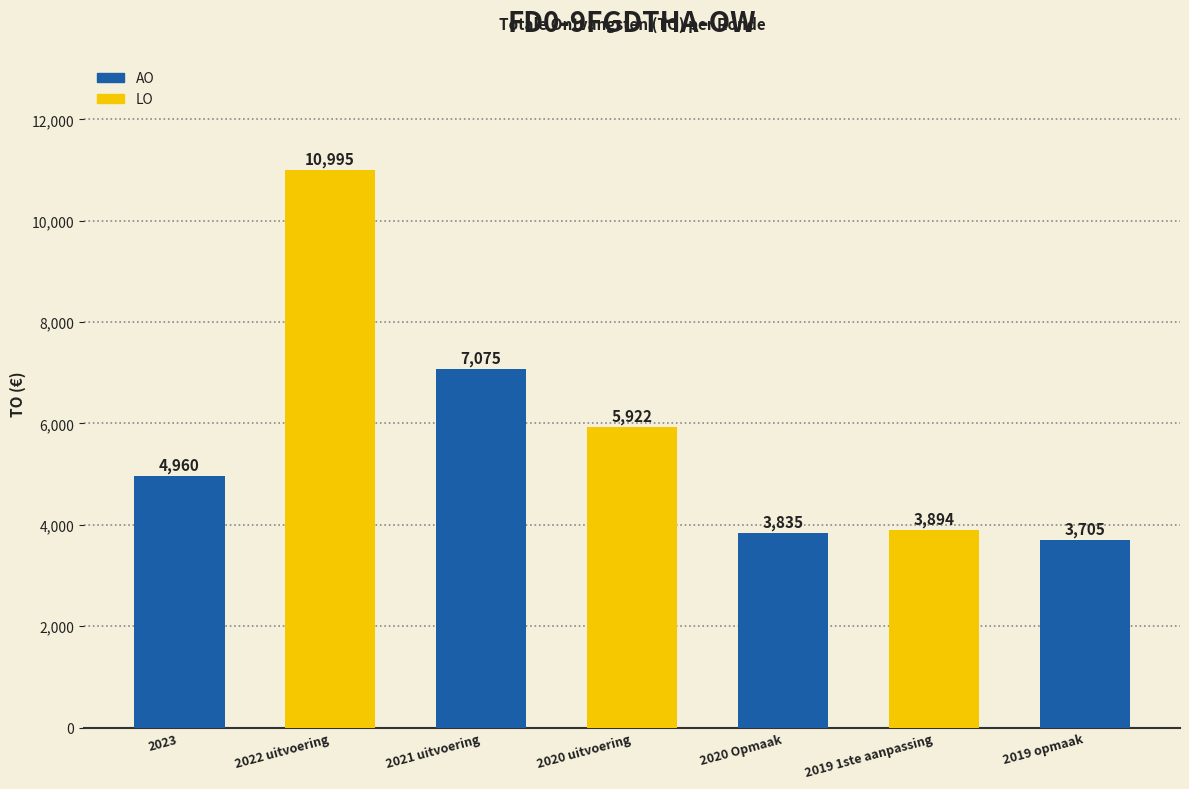

What is the ratio of the value at 2023 to the value at 2020 uitvoering?

0.8